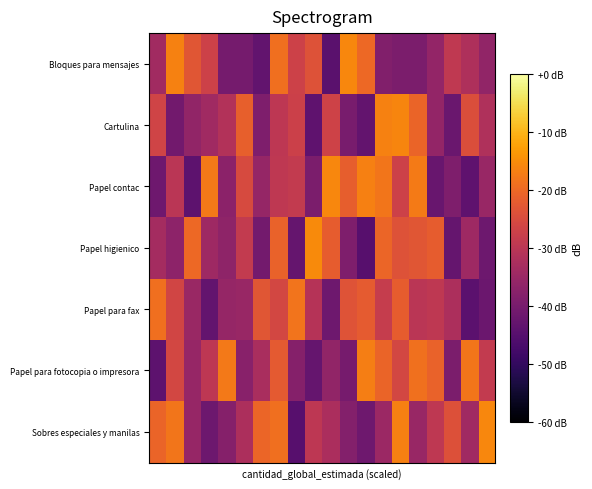

Rank the series by their maximum value, from lowest to highest.

Papel para fax, Papel para fotocopia o impresora, Cartulina, Papel contac, Bloques para mensajes, Sobres especiales y manilas, Papel higienico